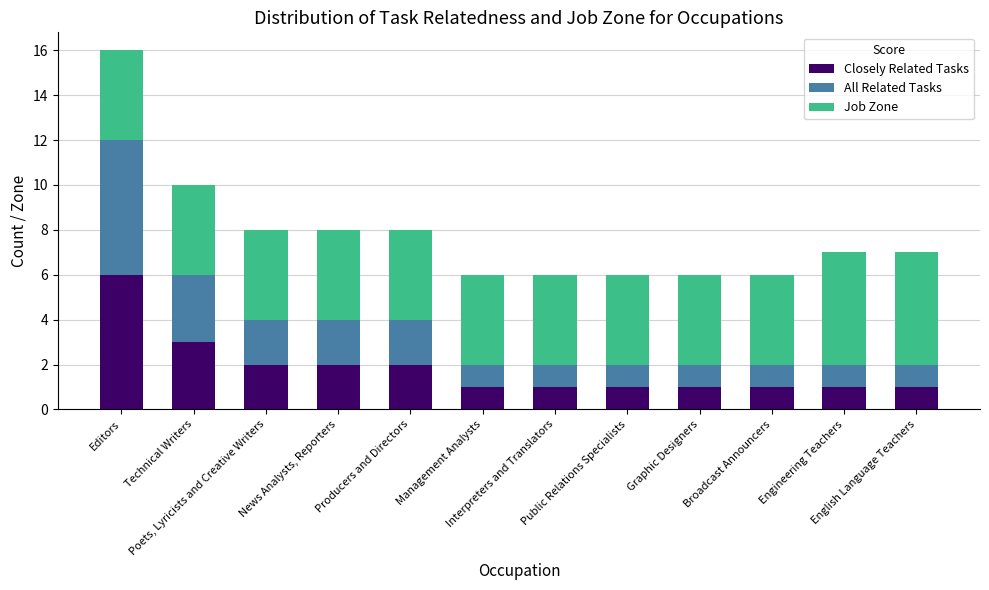

What is the difference between the maximum and minimum values in the Closely Related Tasks series?

5